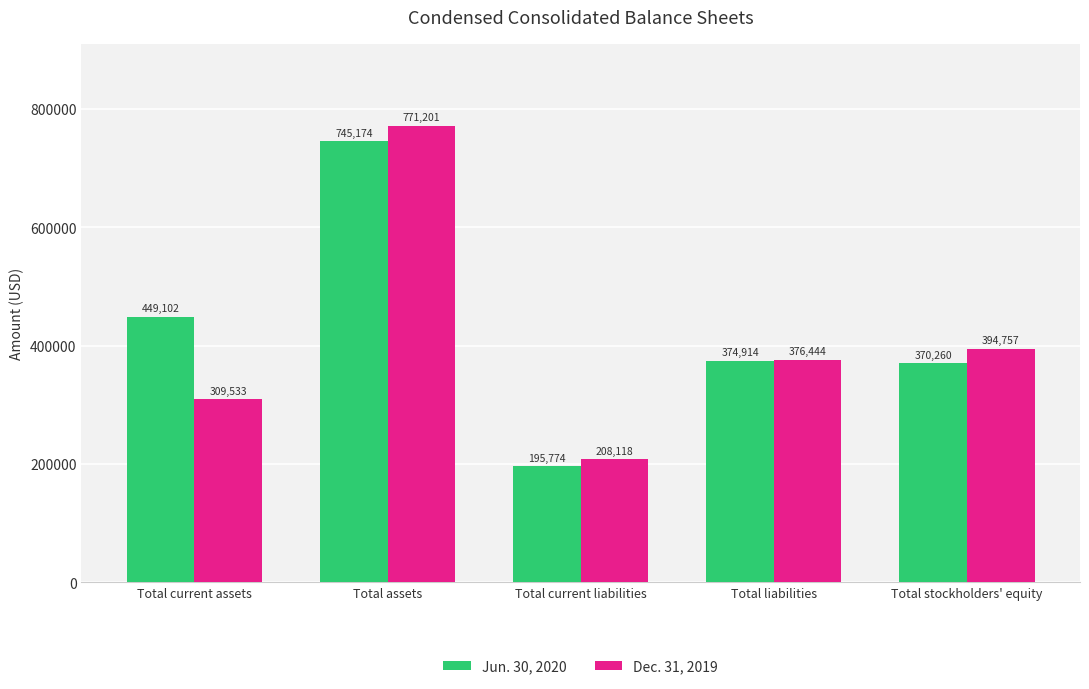

Reading right to left, extract all data points from this chart.

Jun. 30, 2020: Total stockholders' equity=370260	Total liabilities=374914	Total current liabilities=195774	Total assets=745174	Total current assets=449102
Dec. 31, 2019: Total stockholders' equity=394757	Total liabilities=376444	Total current liabilities=208118	Total assets=771201	Total current assets=309533